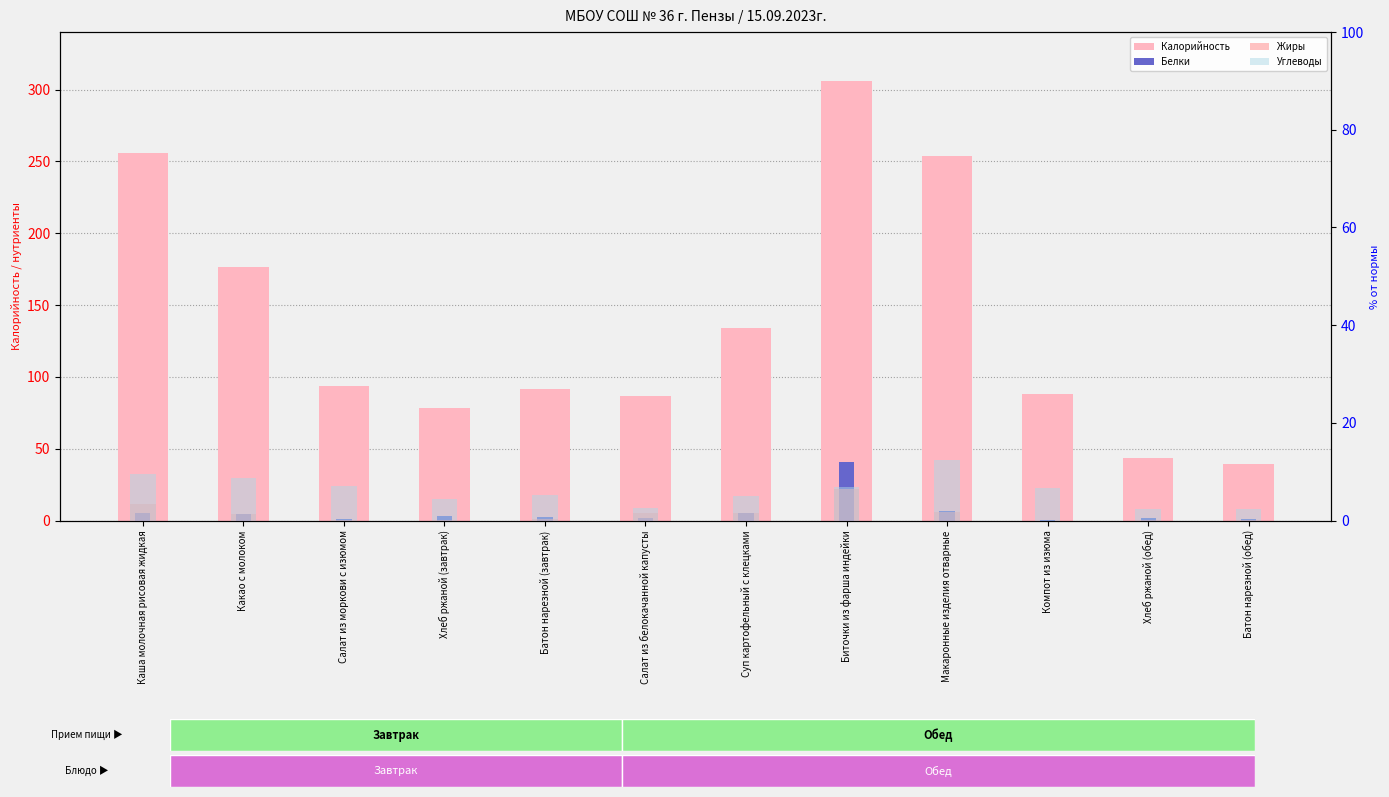

At which label is Белки closest to 20?

Макаронные изделия отварные